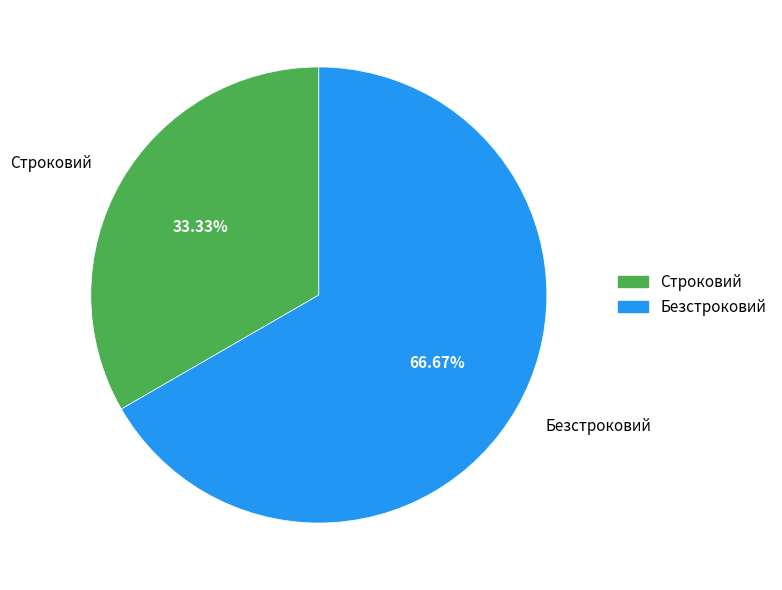

Combined, what portion of the pie is Безстроковий and Строковий?

100.0%